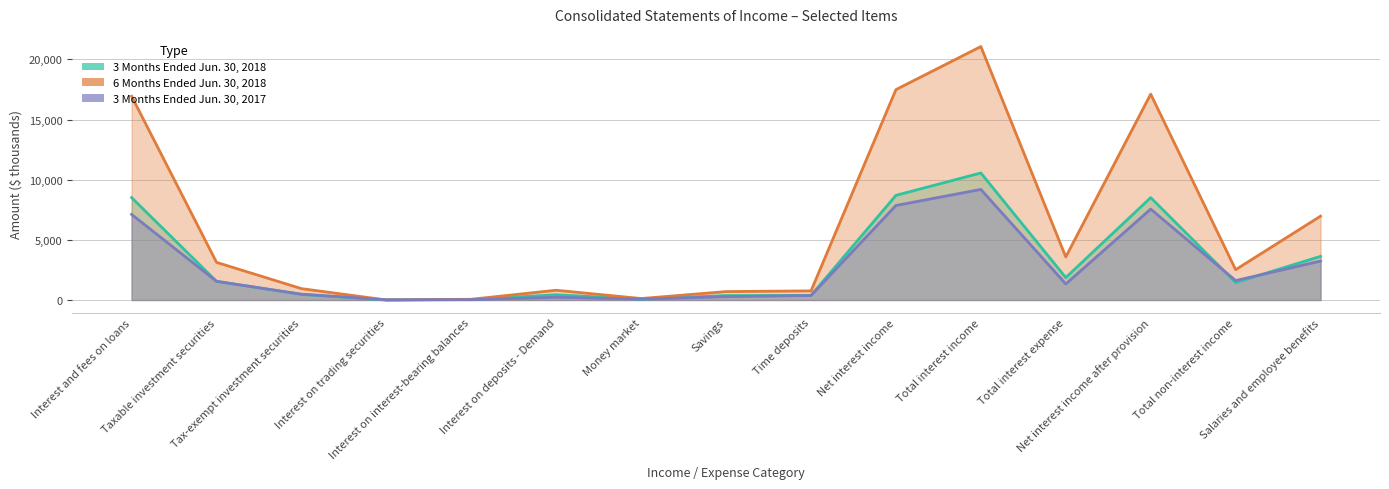

What is the label of the 5th point from the left?

Interest on interest-bearing balances